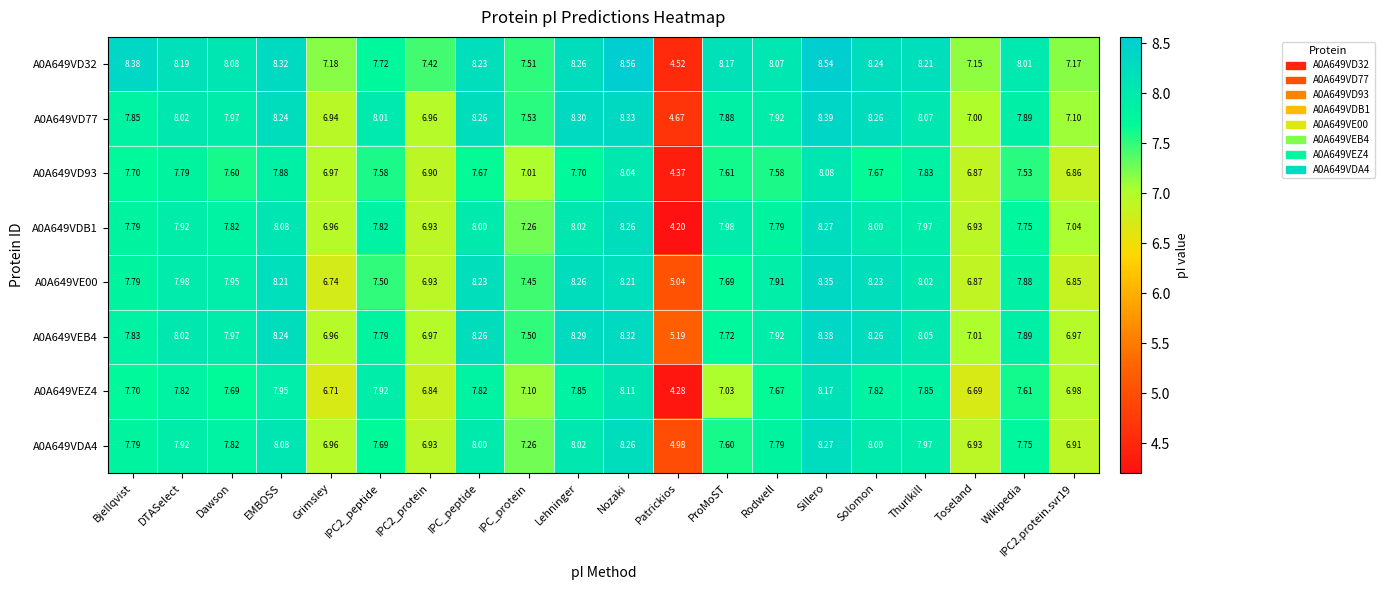

Is the value of A0A649VD77 at IPC_protein greater than the value of A0A649VD32 at IPC_protein?

Yes